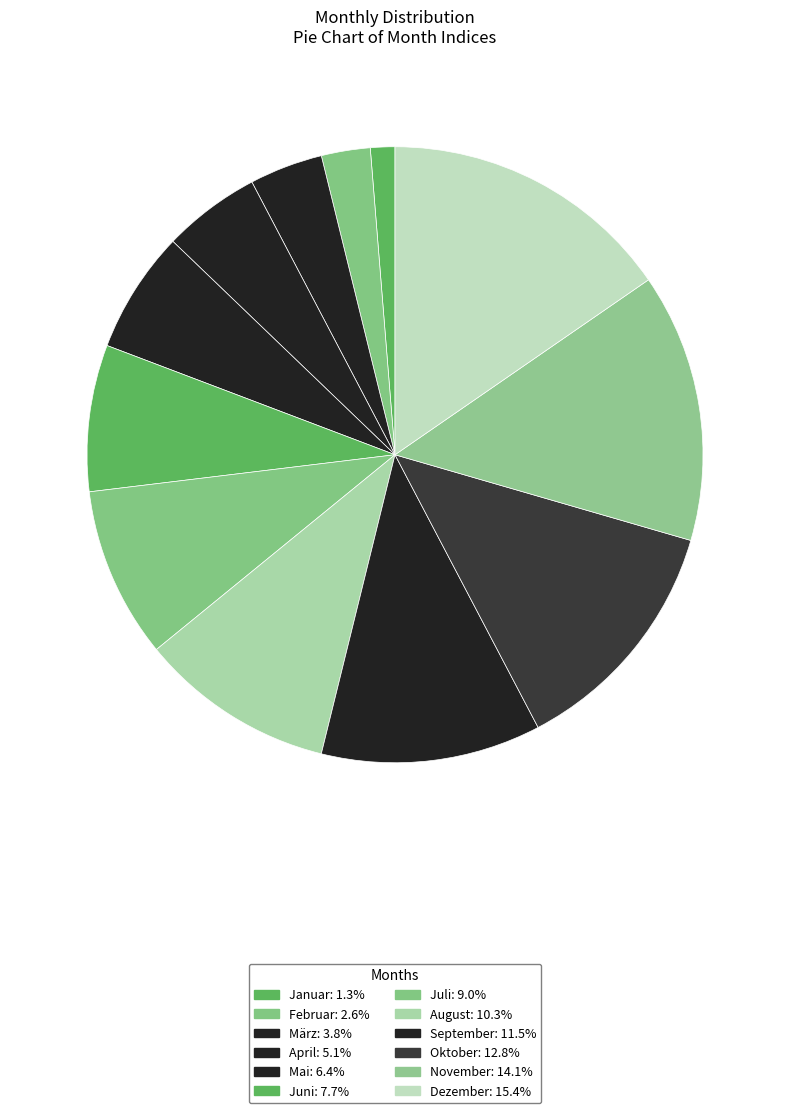

Rank the categories by value from lowest to highest.

Januar, Februar, März, April, Mai, Juni, Juli, August, September, Oktober, November, Dezember